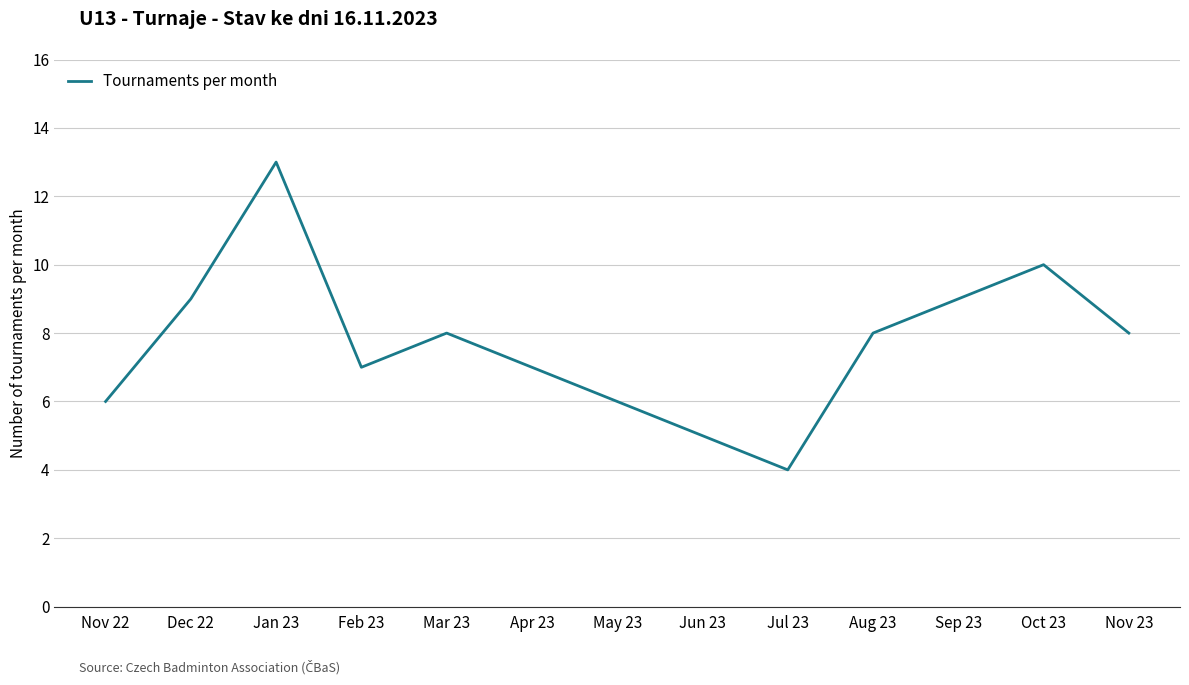

What is the difference between the values at Sep 23 and Apr 23?

2